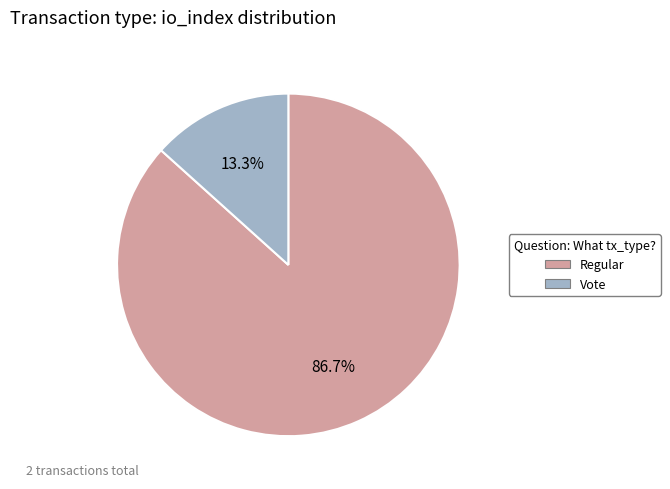

Is there any slice that represents more than half of the pie?

Yes